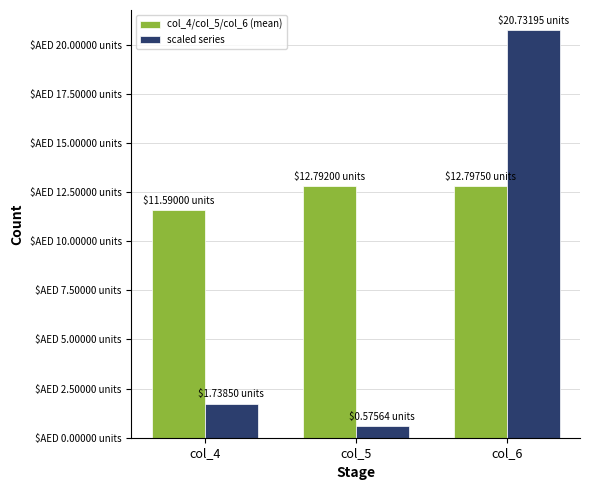

What are all the series names shown in the legend?

col_4/col_5/col_6 (mean), scaled series